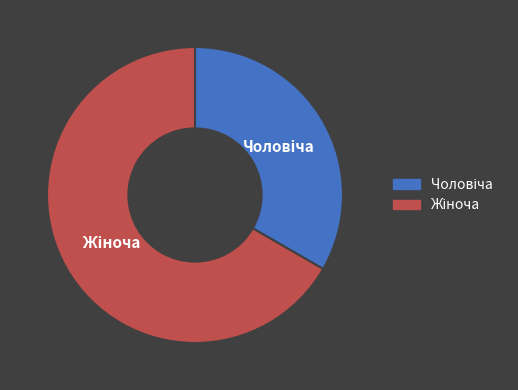

Is there any slice that represents more than half of the pie?

Yes